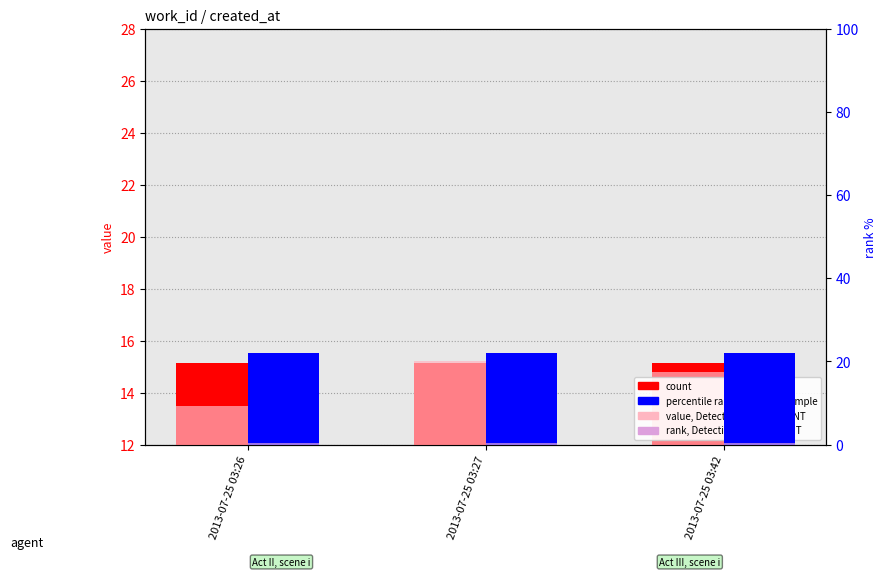

What is the difference between the maximum and minimum values in the value, Detection Call = ABSENT series?

1.7